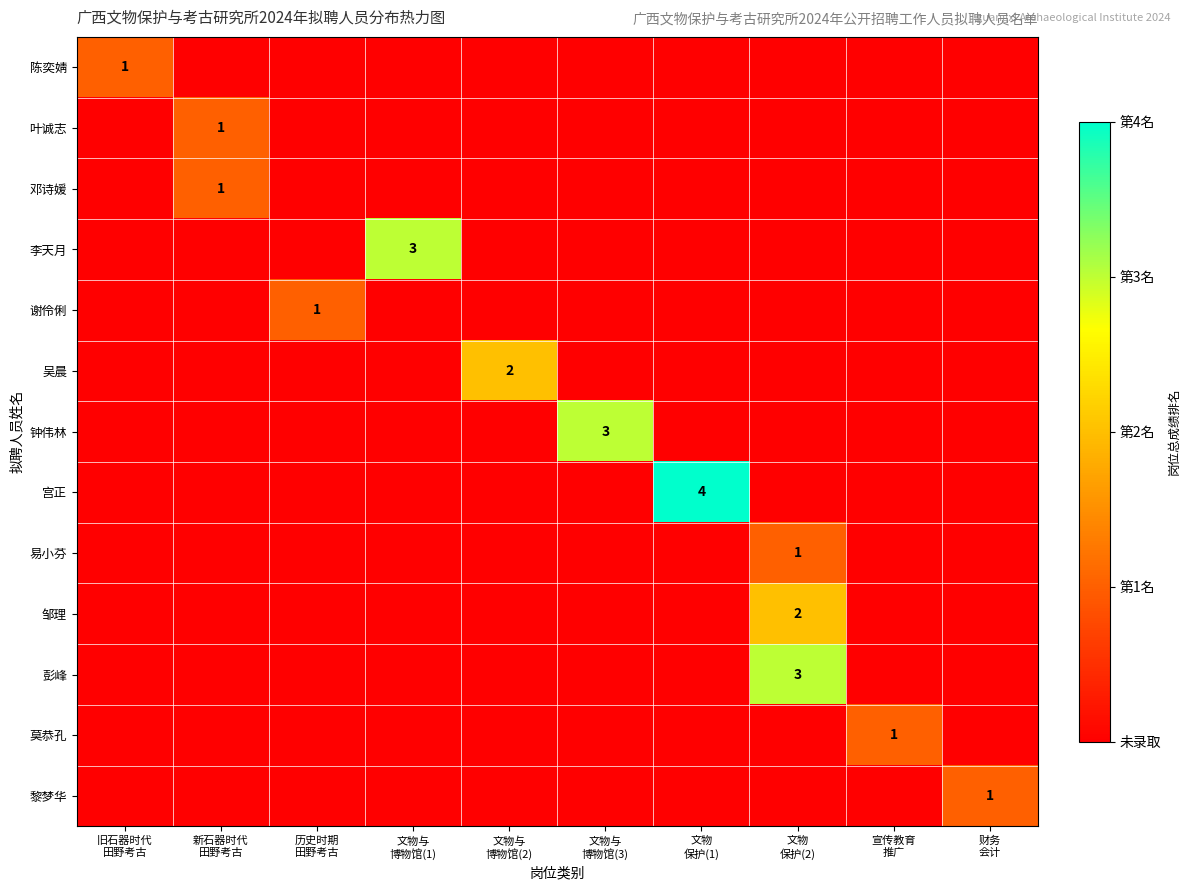

What is the approximate value of 陈奕婧 at 旧石器时代 田野考古?

1